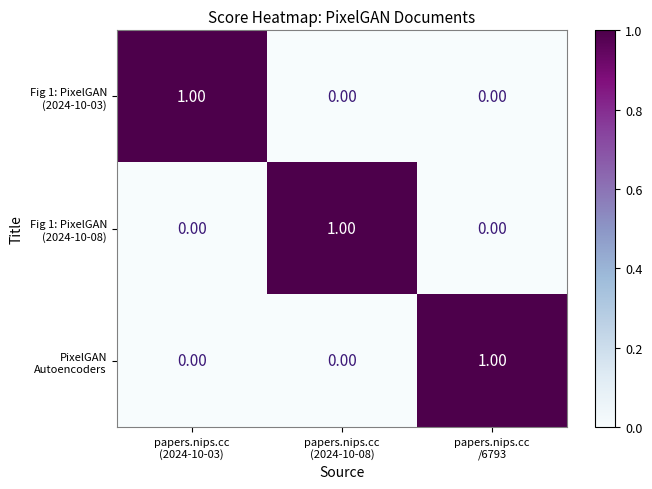

At how many categories does at least one series exceed 0?

3